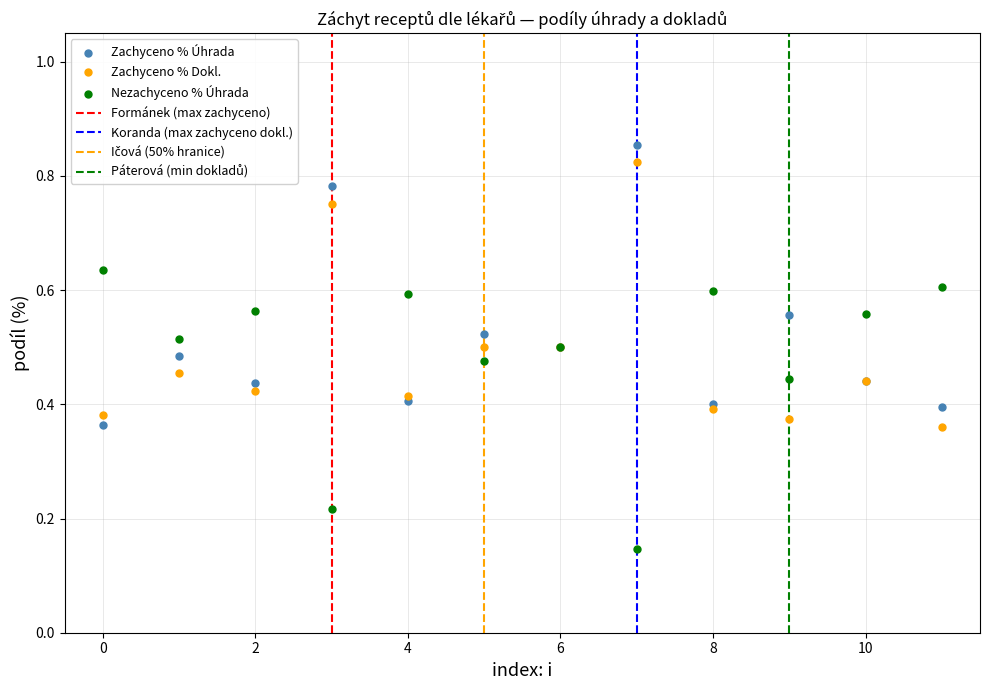

Which series reaches the minimum Y coordinate?

Nezachyceno % Úhrada